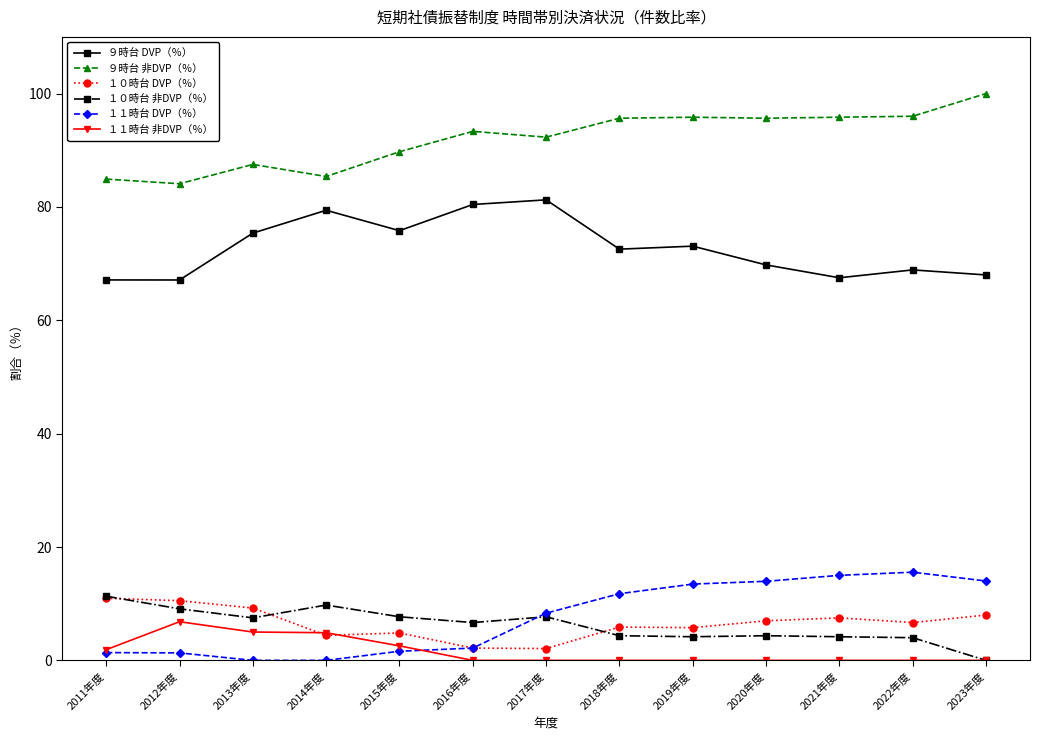

What is the maximum value shown in the chart?

100.0